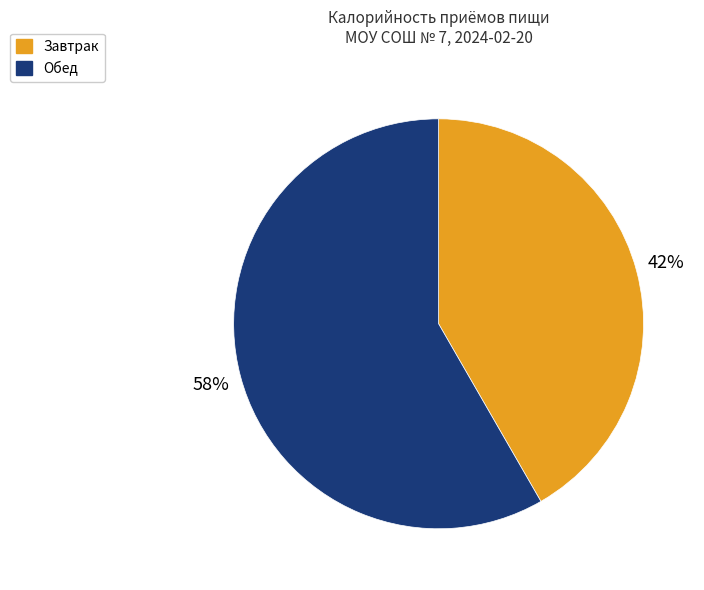

Count the number of slices in the pie.

2